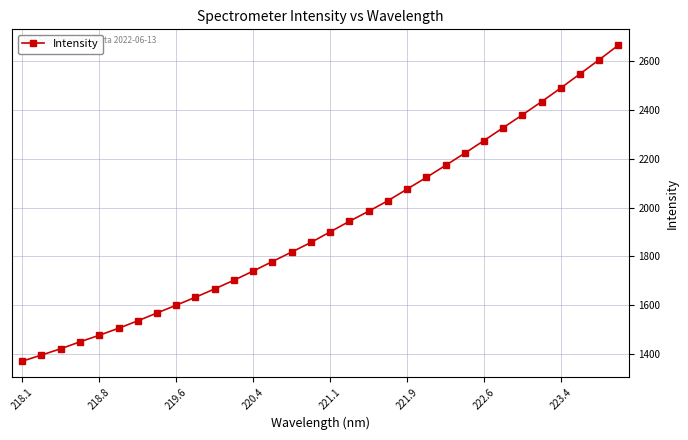

What is the sum of all values?

61697.8